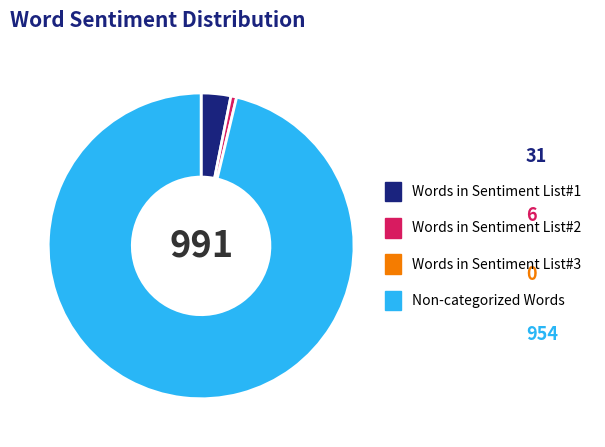

Is there any slice that represents more than half of the pie?

Yes